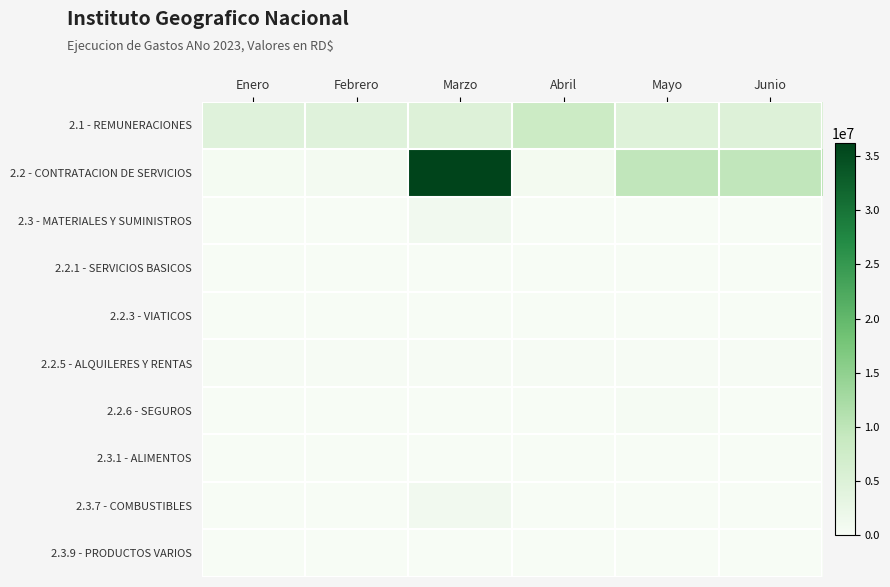

At which category is the sum across all series the highest?

Marzo